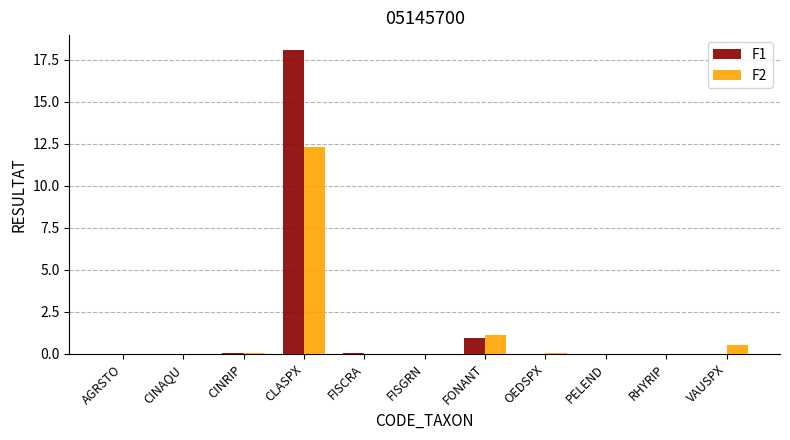

Which category has the highest value across all series?

CLASPX